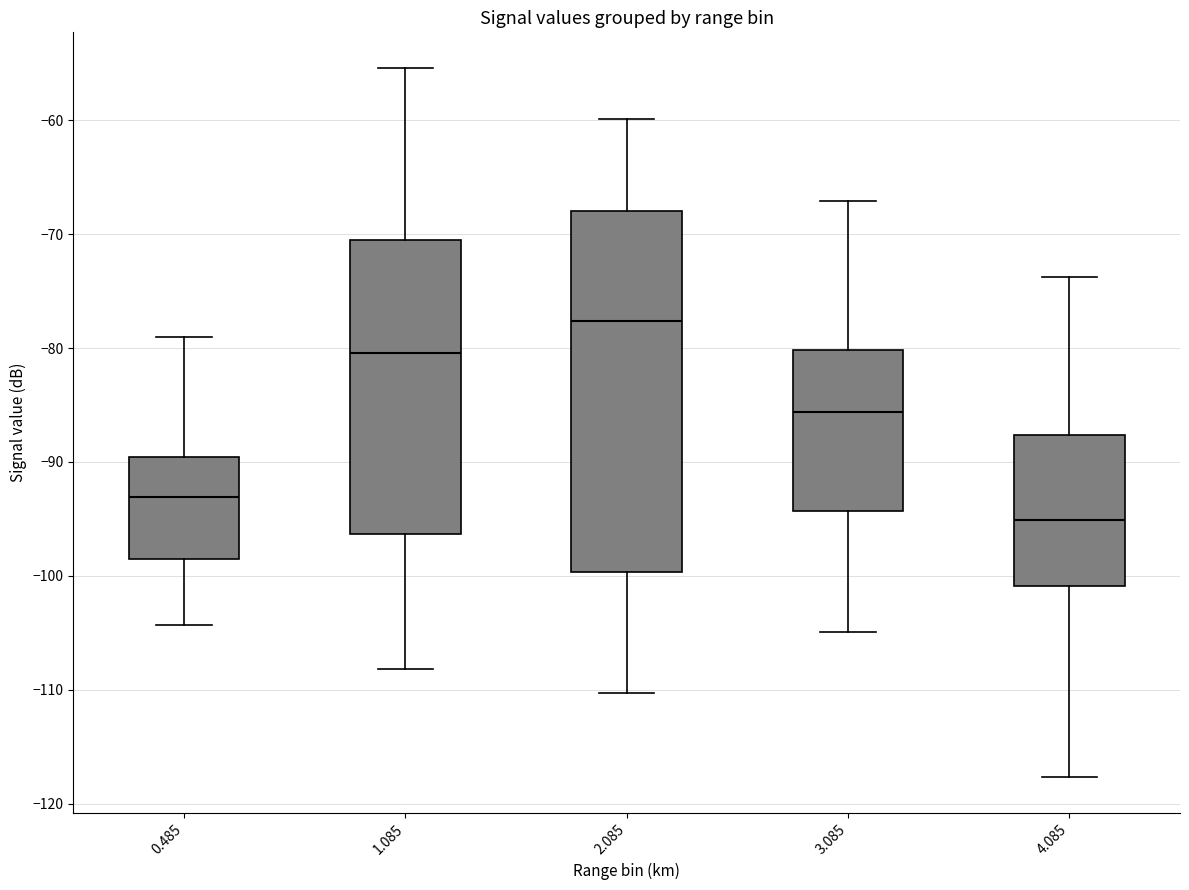

Reading left to right, transcribe this box plot: for each box, give where its median line is, the range the box spans, and where its two whiskers end, as read against the y-axis. The values are not printed on the chart, so give them approximately, as read against the axis.

0.485: median -93, box -98 to -90, whiskers -104 to -79
1.085: median -80, box -96 to -70, whiskers -108 to -55
2.085: median -78, box -100 to -68, whiskers -110 to -60
3.085: median -86, box -94 to -80, whiskers -105 to -67
4.085: median -95, box -101 to -88, whiskers -118 to -74